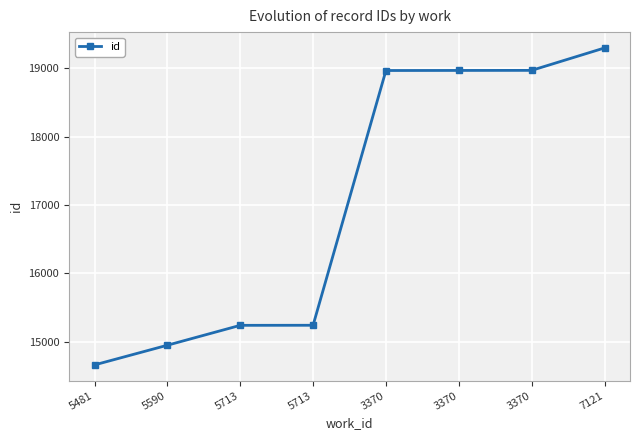

List the labels in order of value, smallest first.

5481, 5590, 5713, 5713, 3370, 3370, 3370, 7121